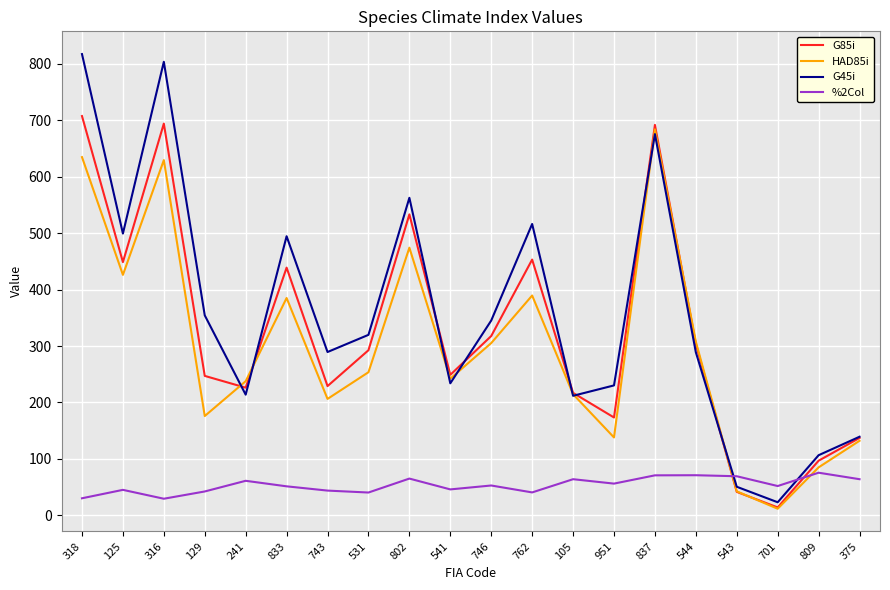

What is the minimum value shown in the chart?

11.6